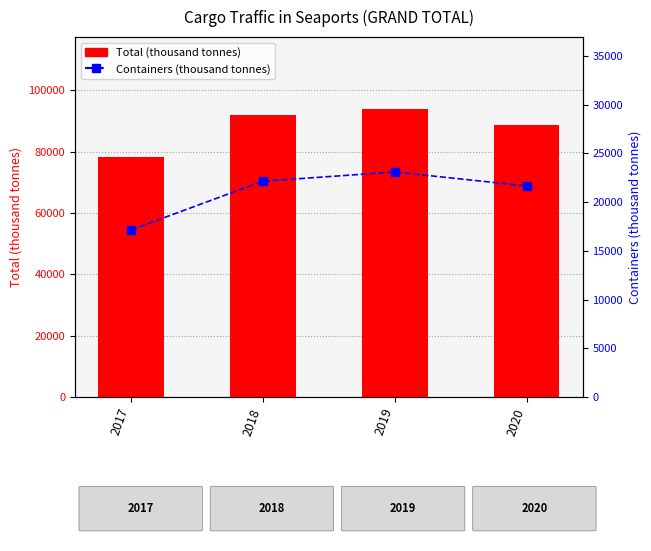

What is the difference between the maximum and second lowest values in the Total (thousand tonnes) series?

5344.4